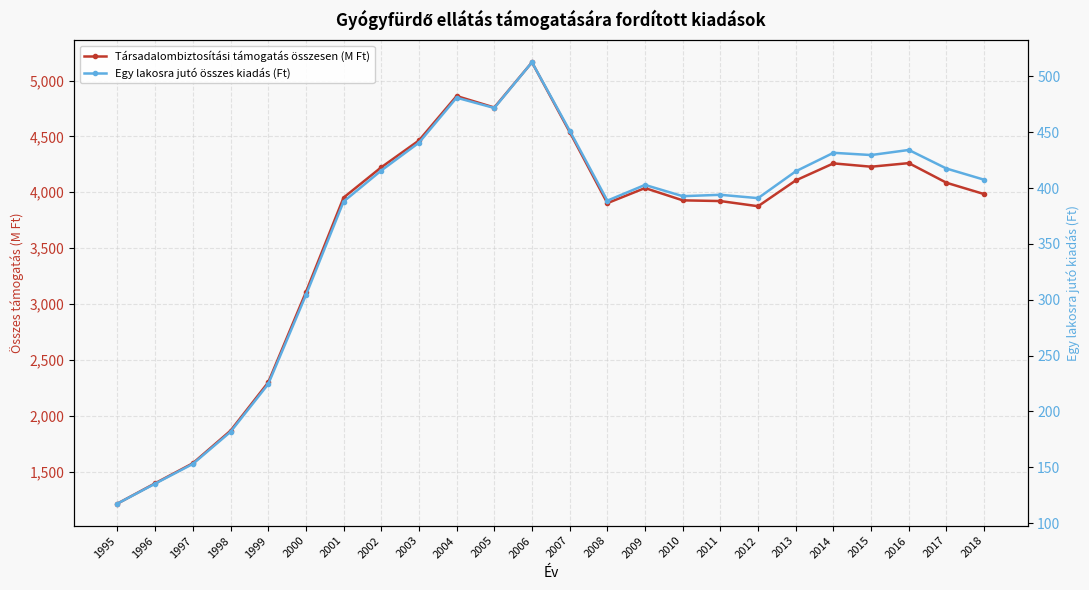

At which label does Társadalombiztosítási támogatás összesen (M Ft) first exceed 4037?

2002